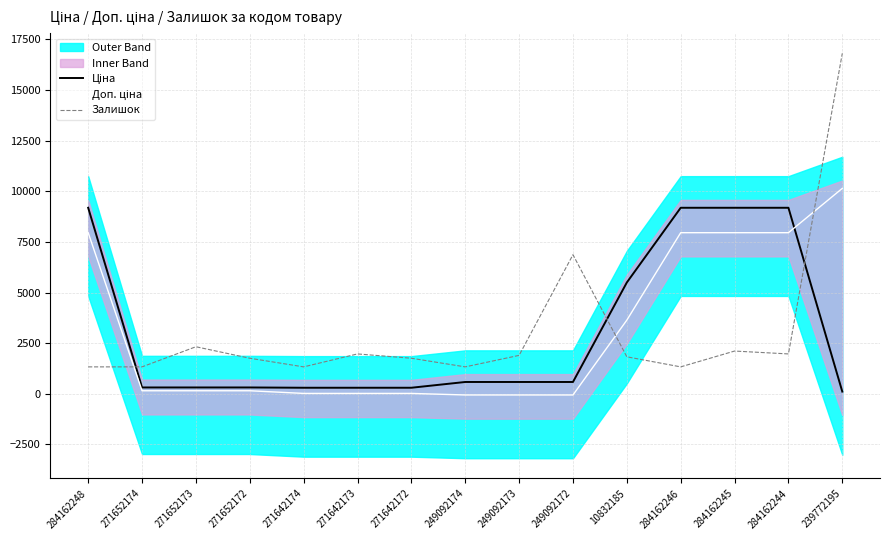

What are all the series names shown in the legend?

Ціна, Доп. ціна, Залишок